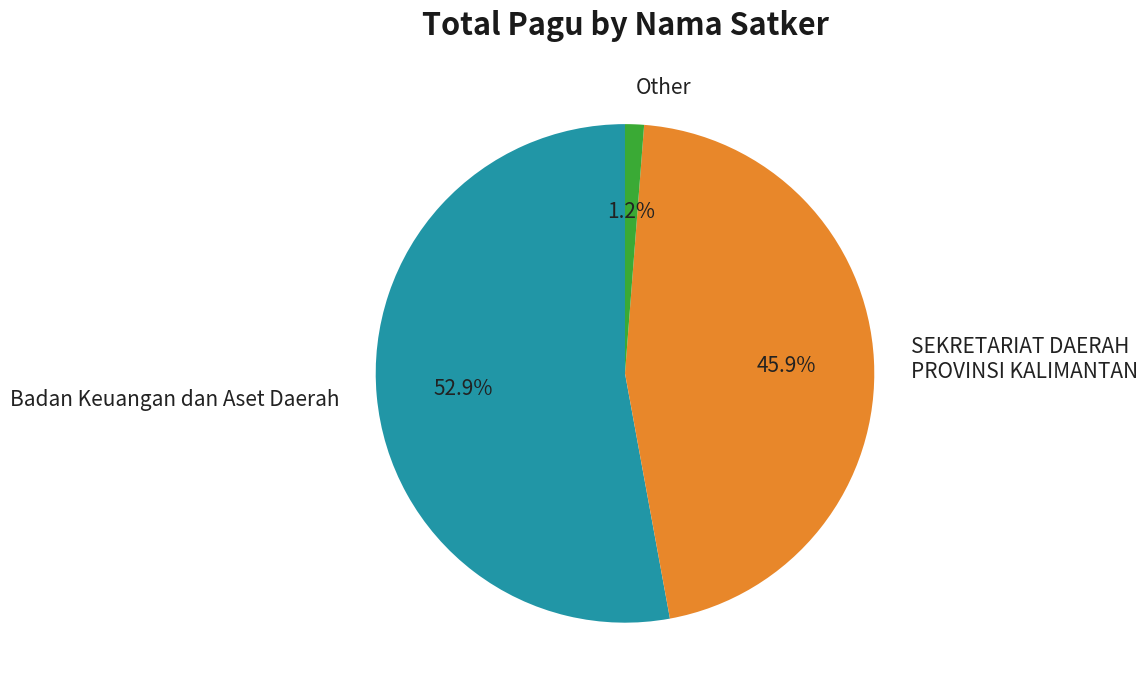

Is there a majority slice in this chart?

Yes